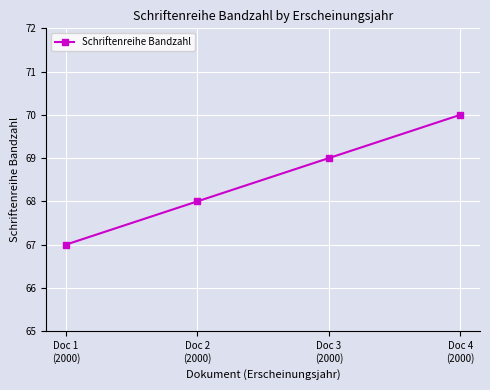

What is the greatest value displayed?

70